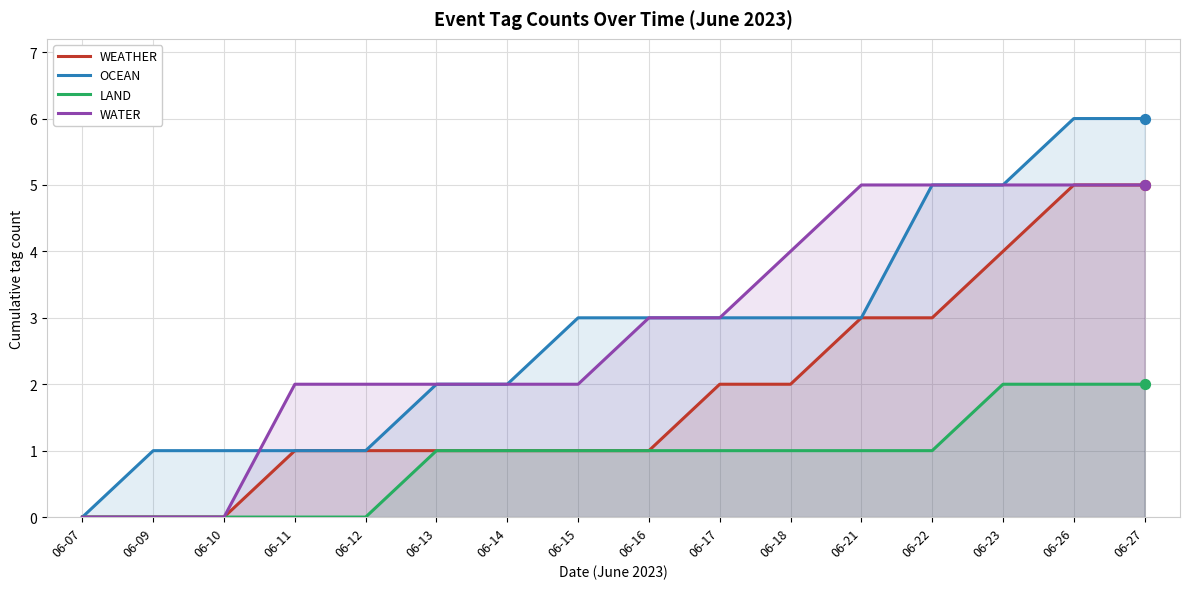

Which series reaches the minimum Y coordinate?

WEATHER